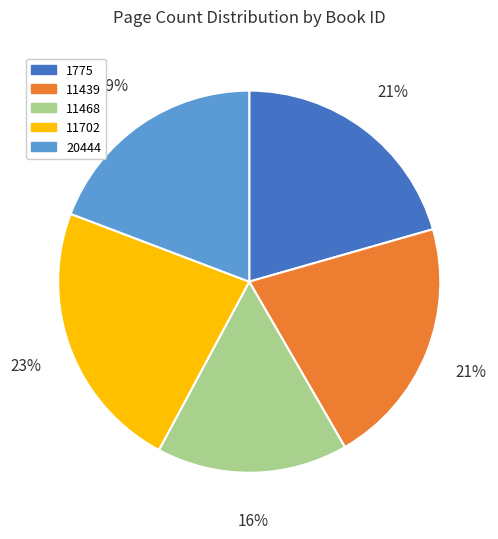

How many slices are in this pie chart?

5